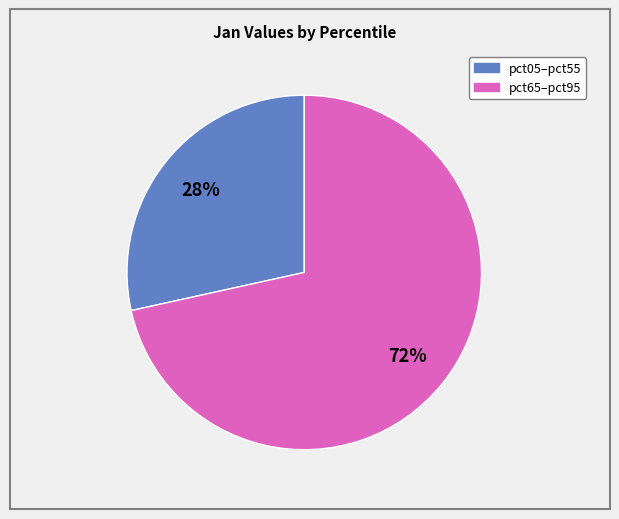

To the nearest percent, what is the average slice percentage?

50%